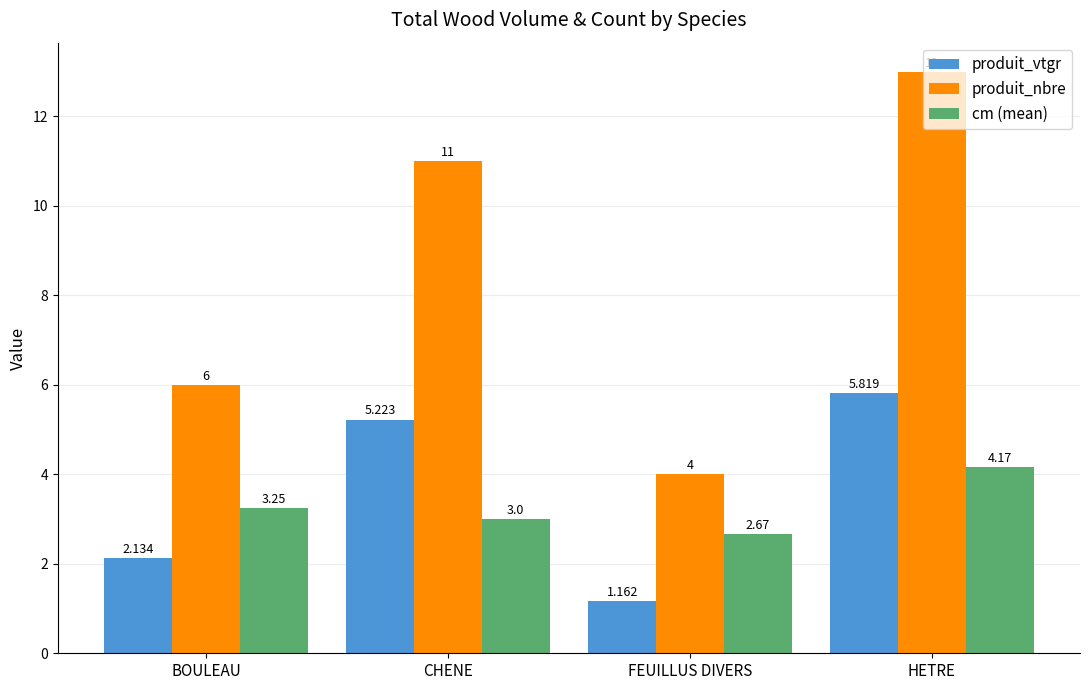

The value of produit_vtgr at CHENE is 5.2. True or false?

True